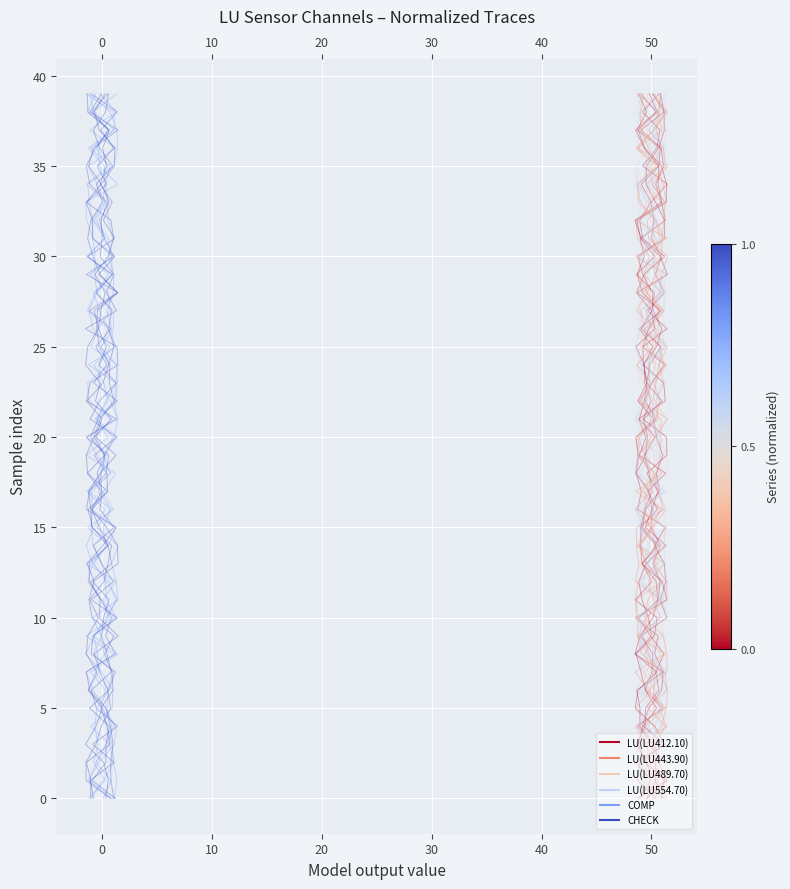

What are all the series names shown in the legend?

LU(LU412.10), LU(LU443.90), LU(LU489.70), LU(LU554.70), COMP, CHECK